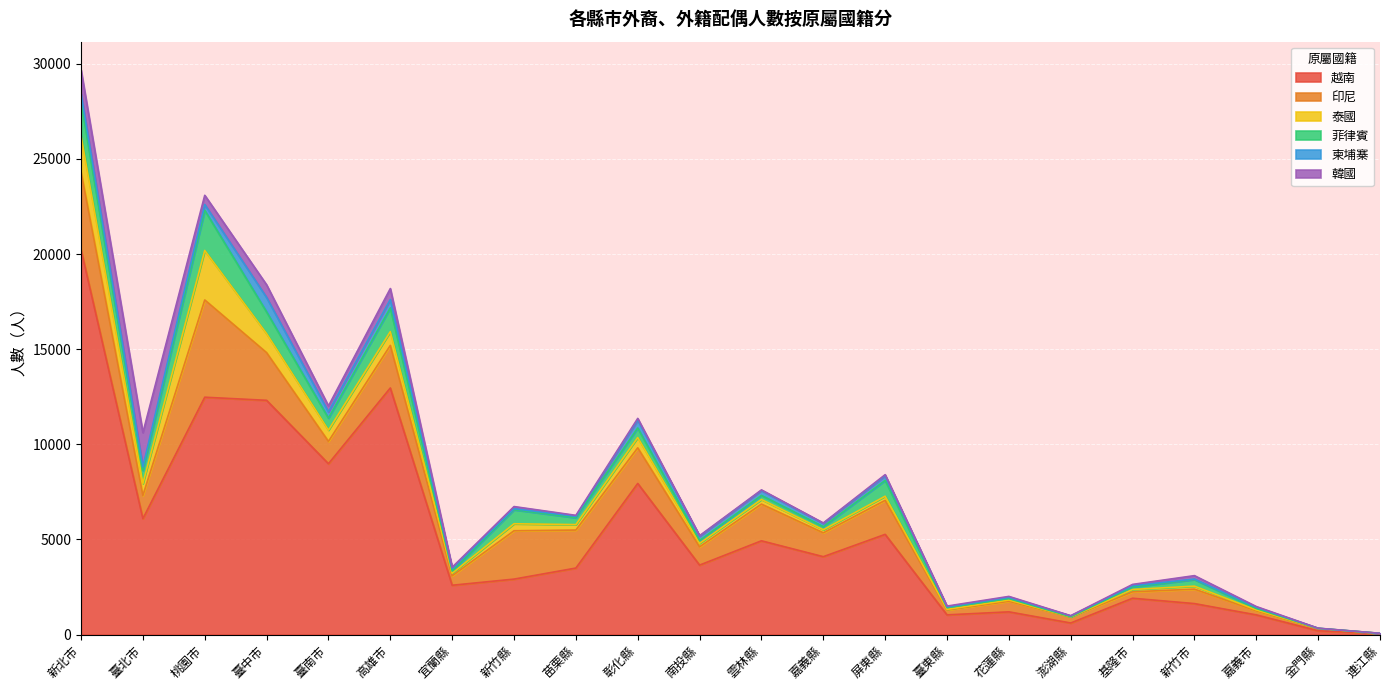

What is the maximum value for 越南?

20241